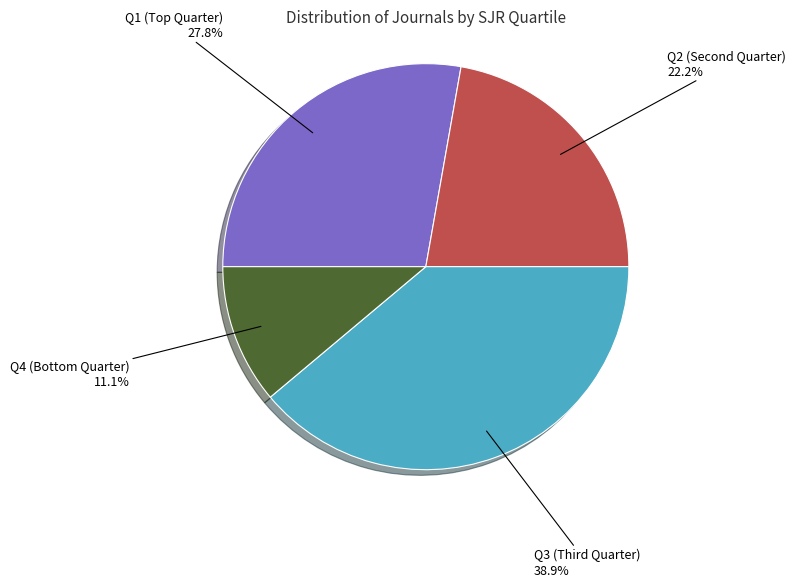

To the nearest percent, what is the difference between the largest and smallest slice percentages?

28%